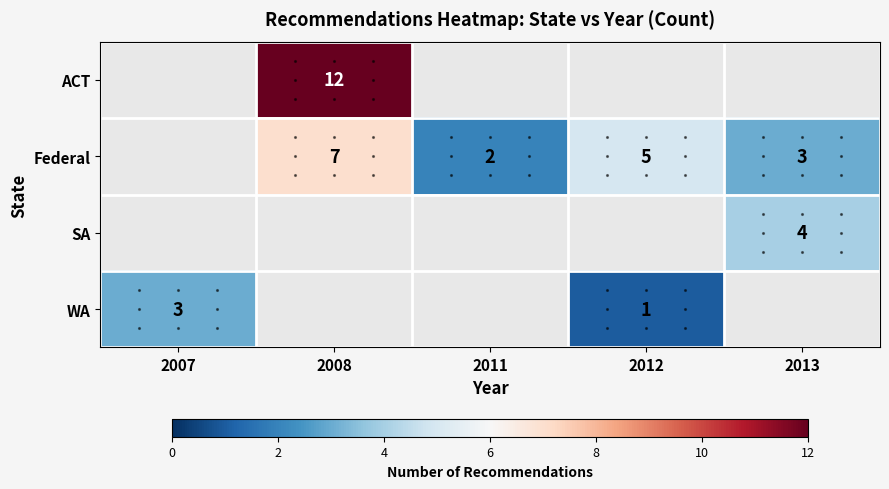

The WA series shows 1 at 2012. True or false?

True